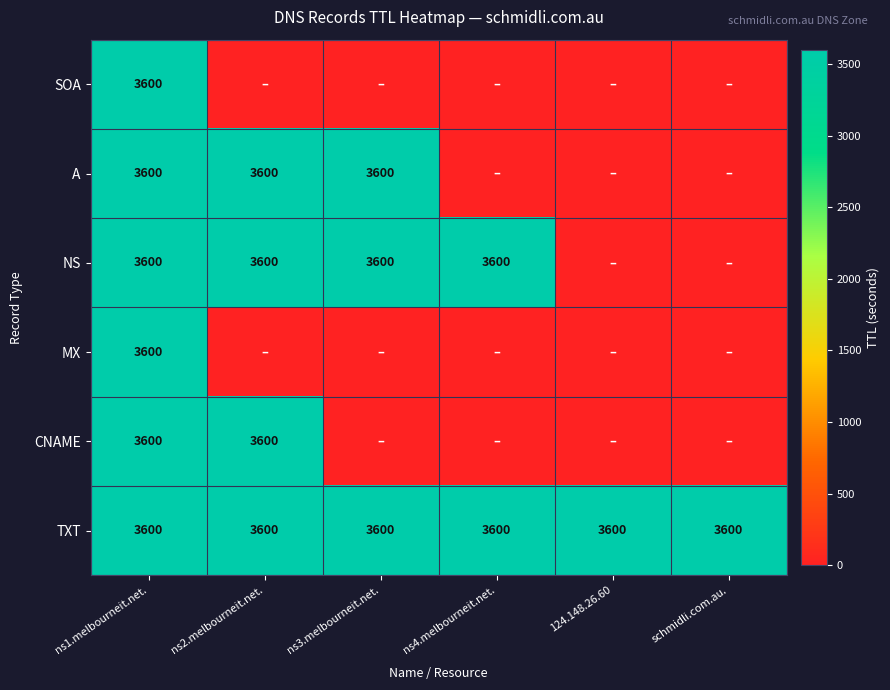

At how many categories does at least one series exceed 3202?

6